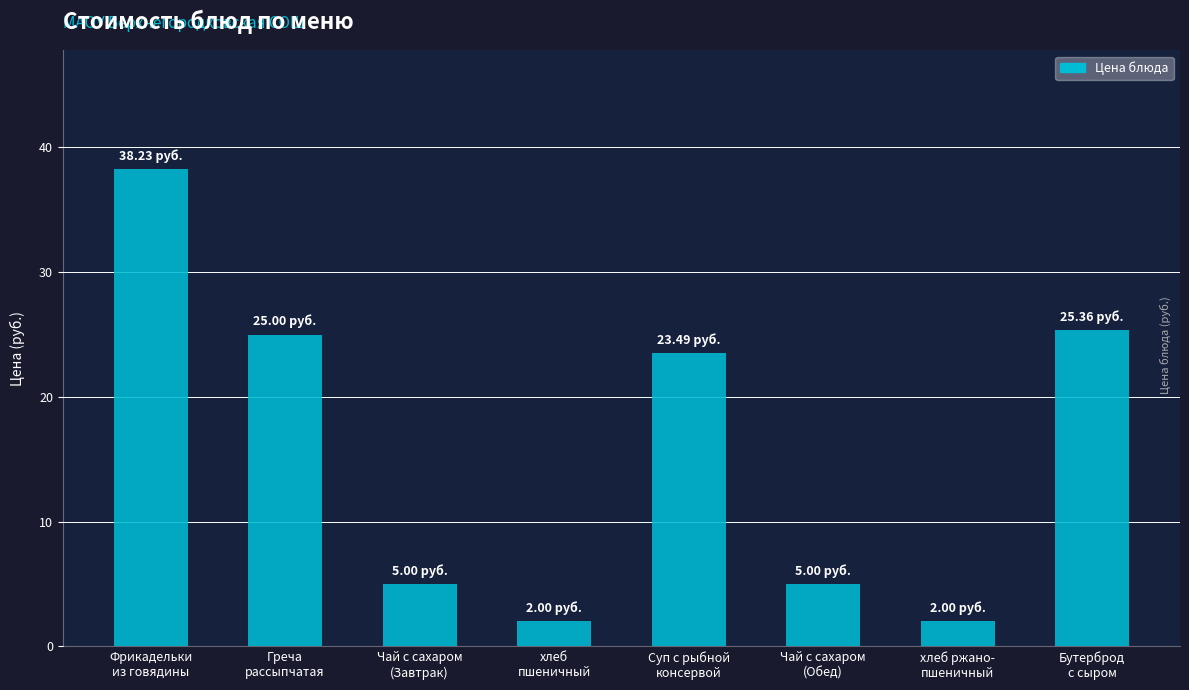

What is the sum of the values at Чай с сахаром
(Завтрак) and хлеб ржано-
пшеничный?

7.0